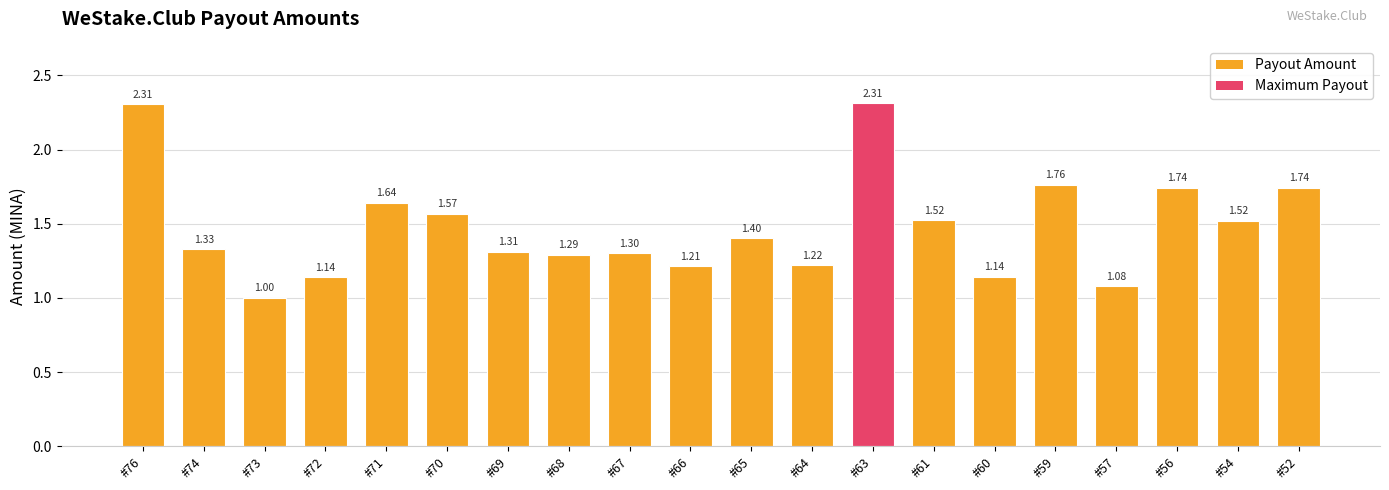

What is the sum of all values?

29.6